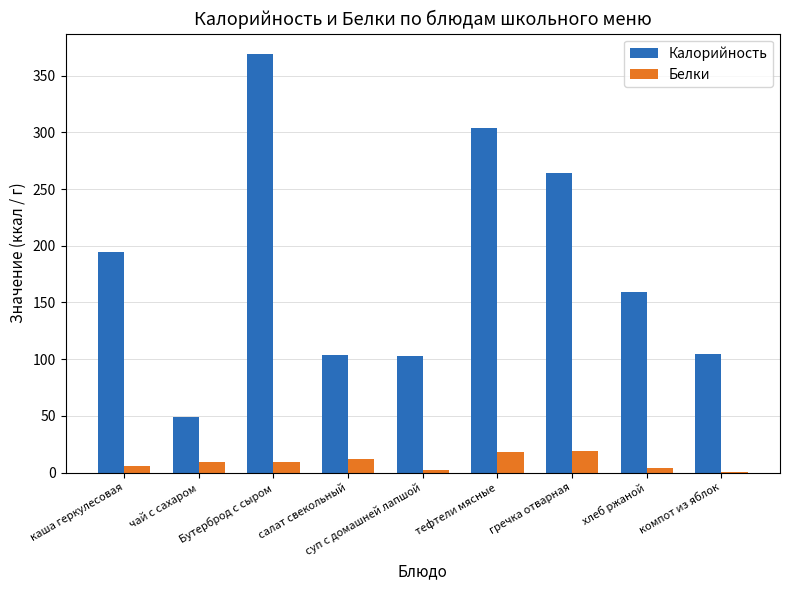

What is the highest value of the Калорийность series?

368.7